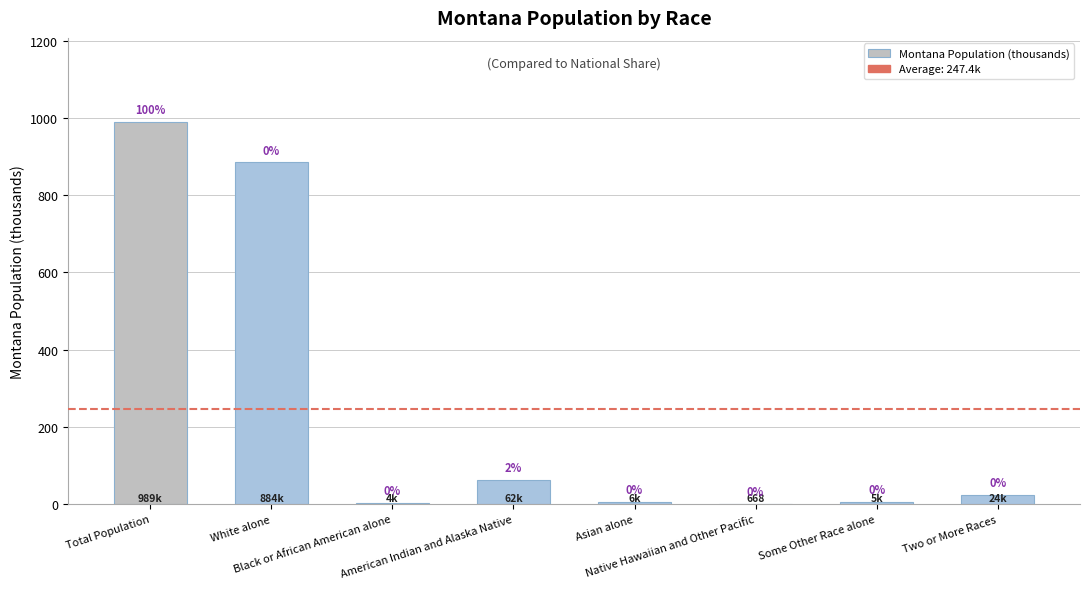

Between Two or More Races and Asian alone, which is larger?

Two or More Races